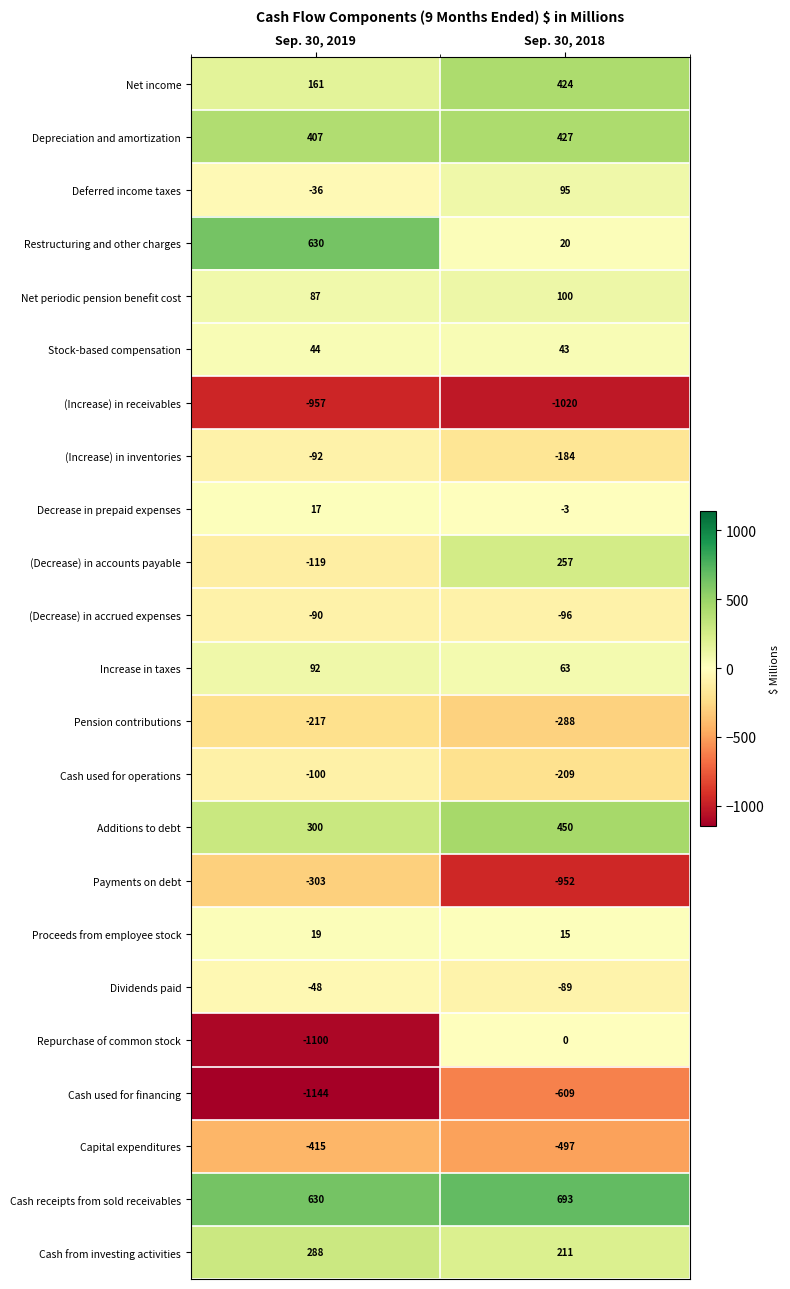

How many series are shown in this chart?

23